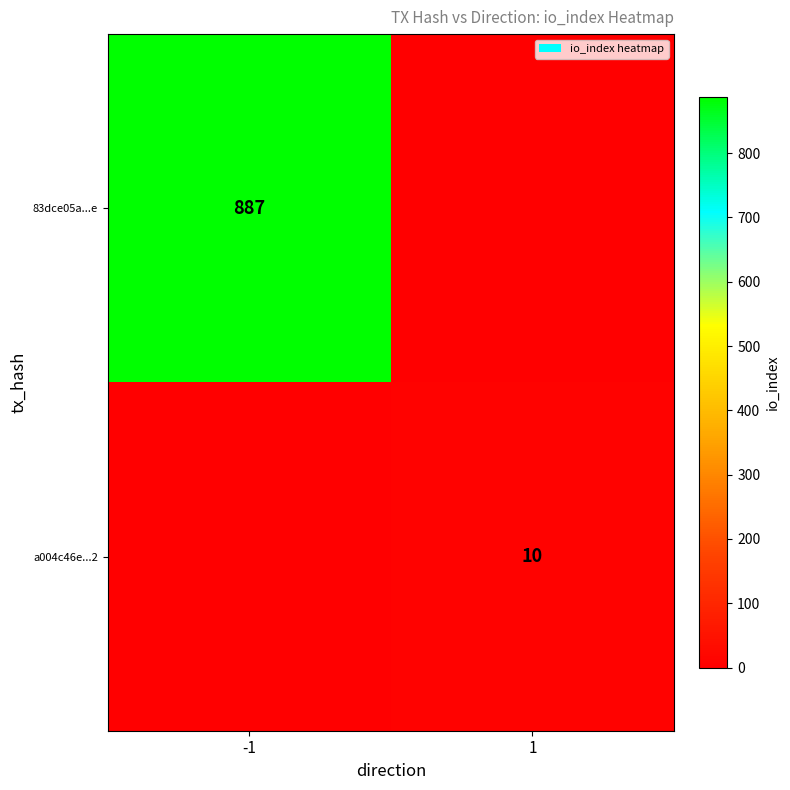

Between -1 and 1, which is larger?

-1